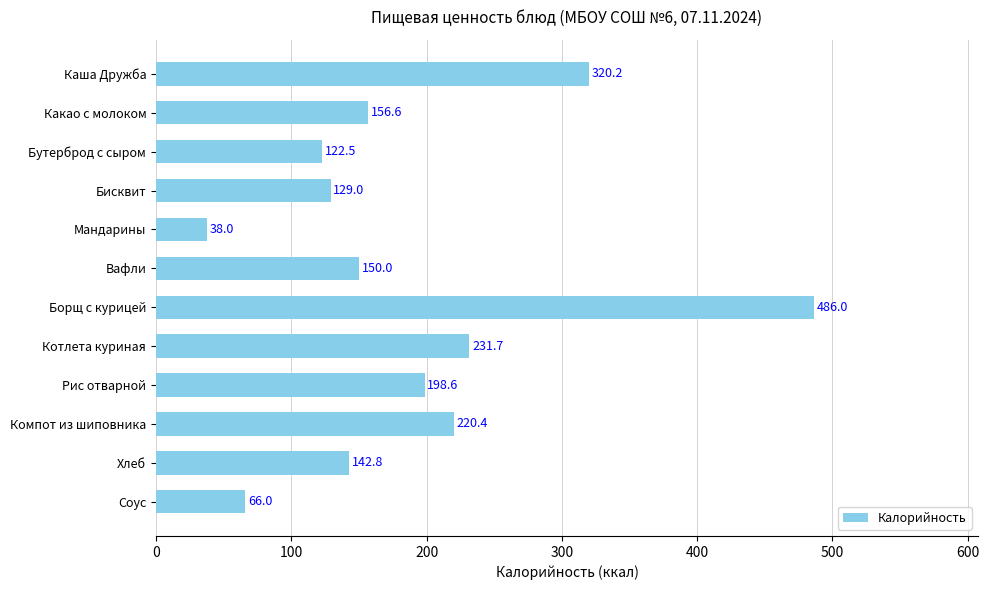

Which category has the lowest value across all series?

Мандарины